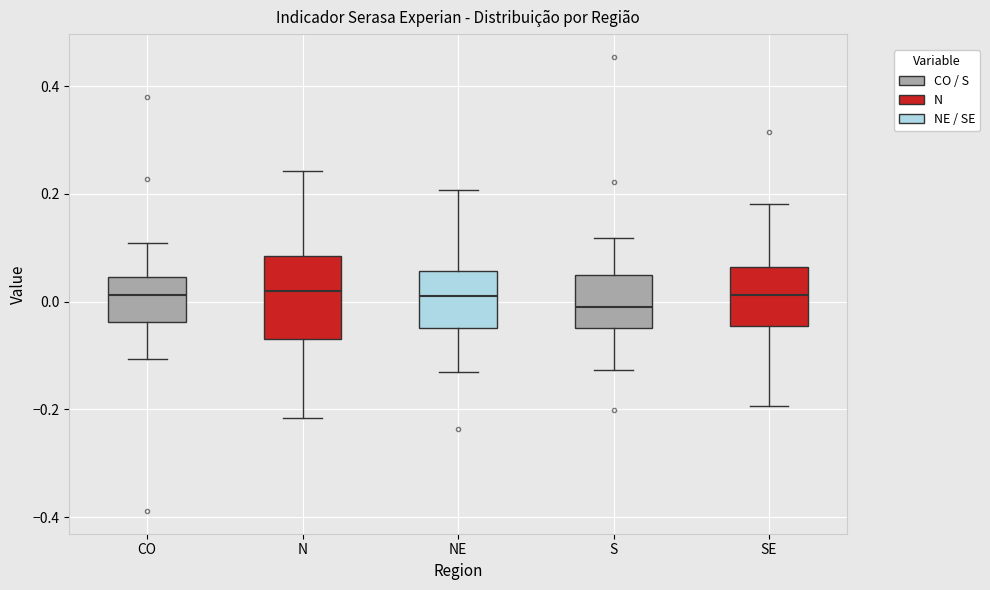

Reading left to right, transcribe this box plot: for each box, give where its median line is, the range the box spans, and where its two whiskers end, as read against the y-axis. The values are not printed on the chart, so give them approximately, as read against the axis.

CO: median 0.02, box -0.04 to 0.04, whiskers -0.10 to 0.10
N: median 0.02, box -0.08 to 0.08, whiskers -0.22 to 0.24
NE: median 0.02, box -0.04 to 0.06, whiskers -0.14 to 0.20
S: median 0.00, box -0.04 to 0.04, whiskers -0.12 to 0.12
SE: median 0.02, box -0.04 to 0.06, whiskers -0.20 to 0.18